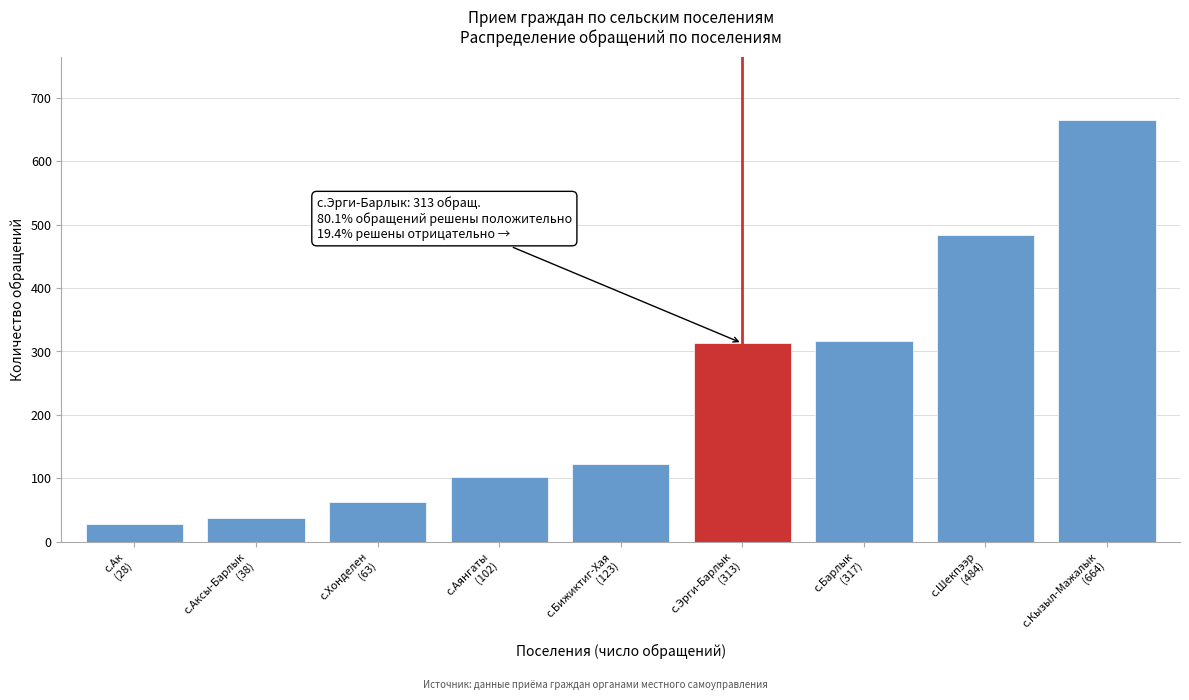

Reading left to right, list all the values displayed in this chart.

28	38	63	102	123	313	317	484	664